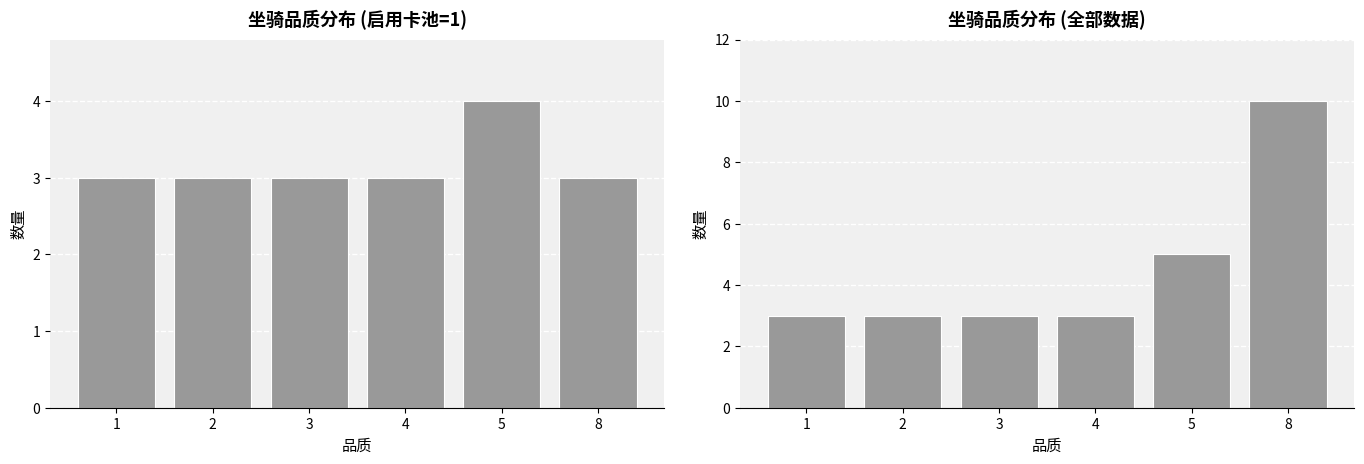

Count the number of categories in the chart.

6